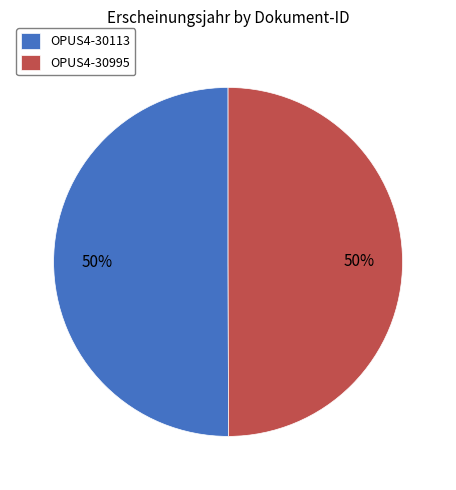

Combined, do OPUS4-30995 and OPUS4-30113 account for over 50%?

Yes